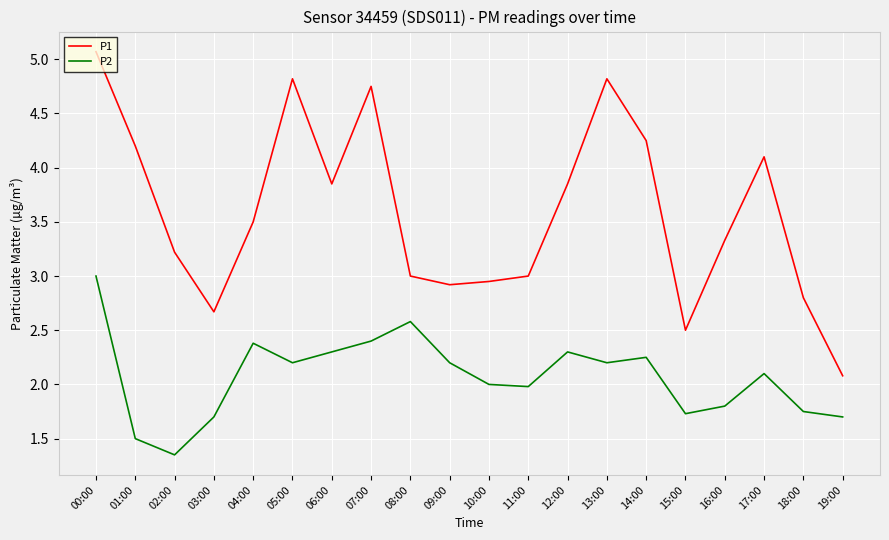

Is the value of P2 at 02:00 greater than the value of P1 at 09:00?

No